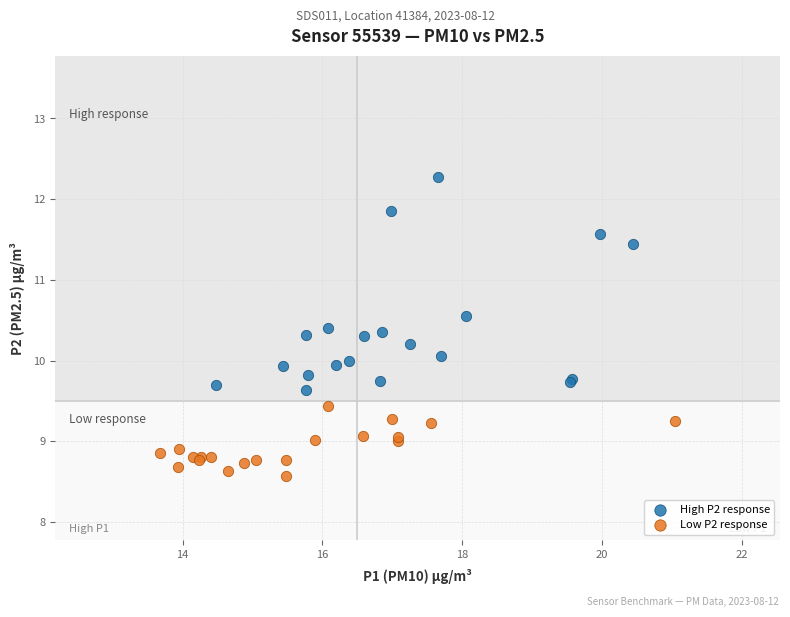

What are all the series names shown in the legend?

High P2 response, Low P2 response